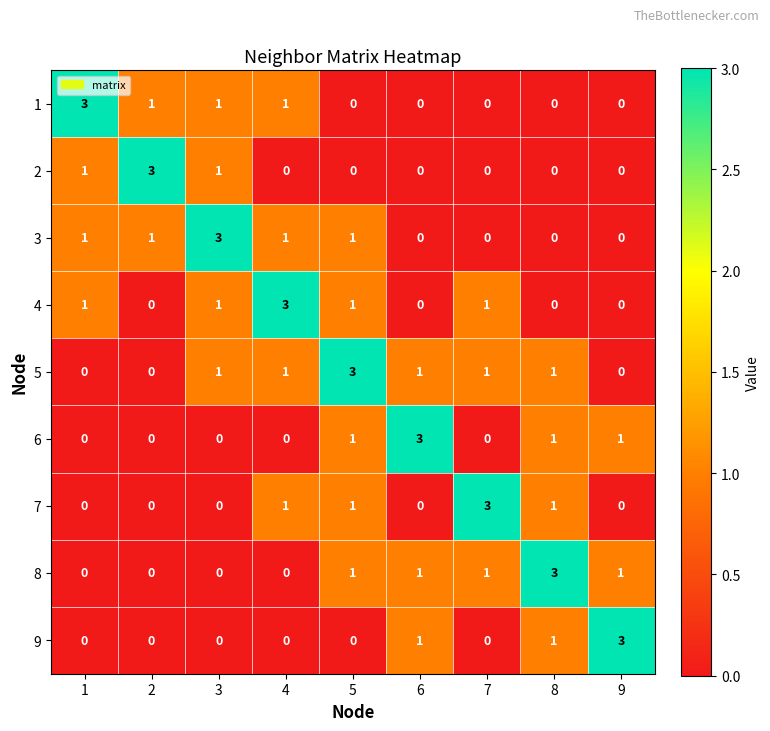

Count the number of categories in the chart.

9